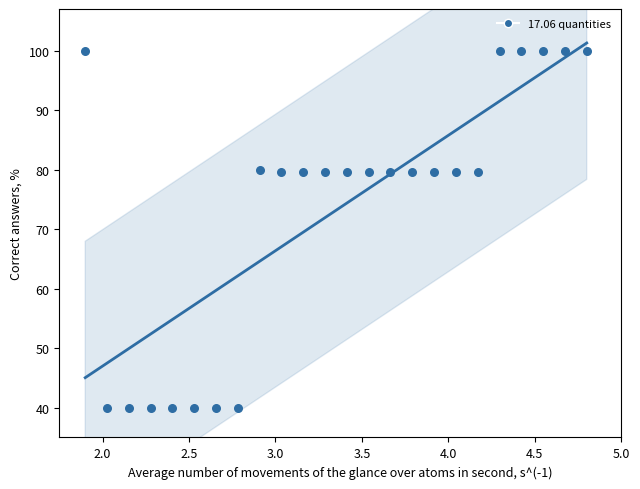

What is the range of X values (max minus min)?

2.9